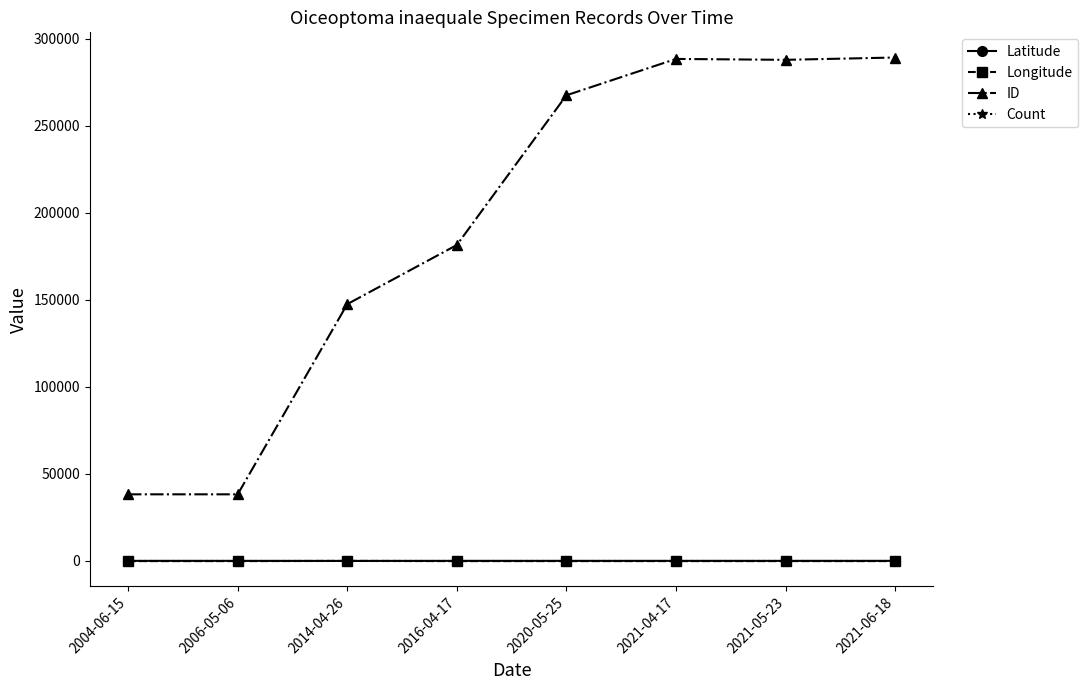

True or false: Longitude and ID intersect in this chart.

False